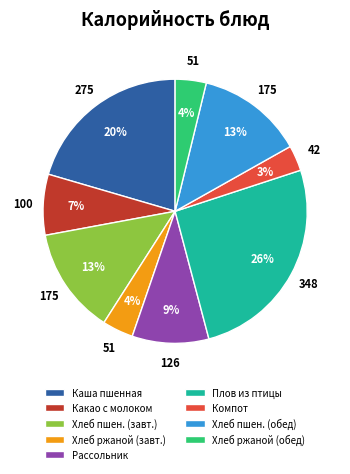

How many segments does this pie chart have?

9